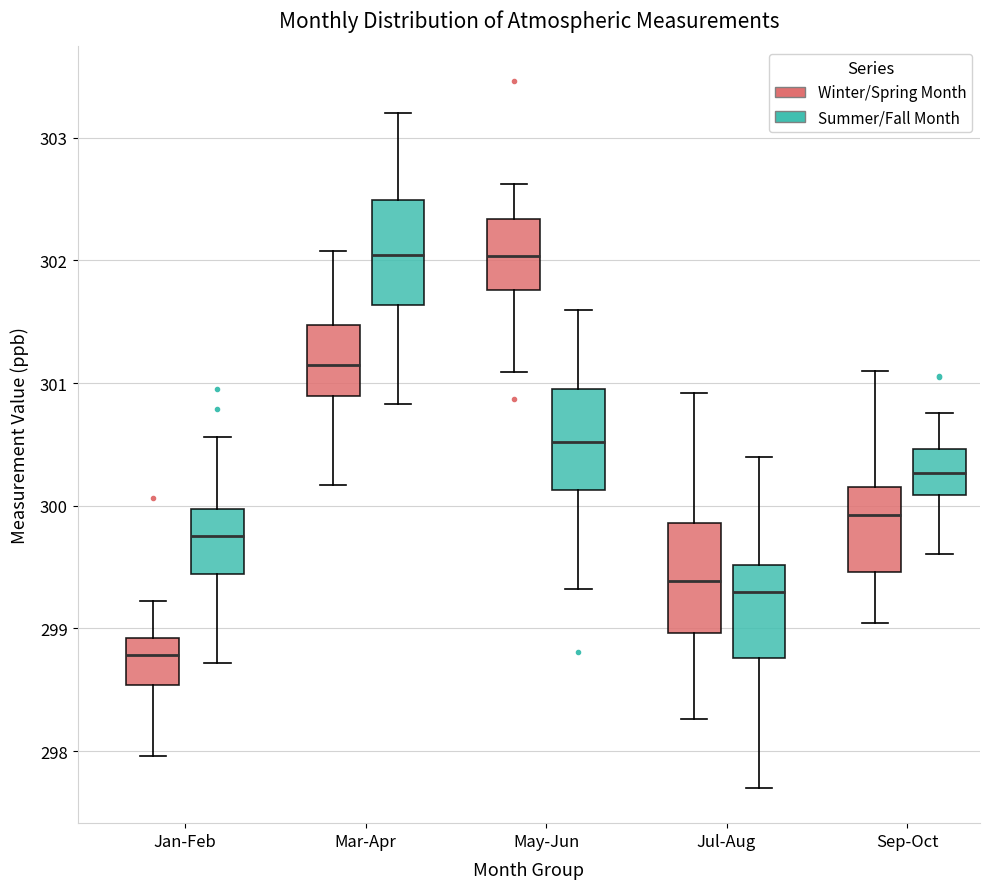

Reading left to right, transcribe this box plot: for each box, give where its median line is, the range the box spans, and where its two whiskers end, as read against the y-axis. The values are not printed on the chart, so give them approximately, as read against the axis.

Jan-Feb (Winter/Spring Month): median 298.8, box 298.5 to 298.9, whiskers 298.0 to 299.2
Jan-Feb (Summer/Fall Month): median 299.8, box 299.4 to 300.0, whiskers 298.7 to 300.6
Mar-Apr (Winter/Spring Month): median 301.2, box 300.9 to 301.5, whiskers 300.2 to 302.1
Mar-Apr (Summer/Fall Month): median 302.0, box 301.6 to 302.5, whiskers 300.8 to 303.2
May-Jun (Winter/Spring Month): median 302.0, box 301.8 to 302.3, whiskers 301.1 to 302.6
May-Jun (Summer/Fall Month): median 300.5, box 300.1 to 301.0, whiskers 299.3 to 301.6
Jul-Aug (Winter/Spring Month): median 299.4, box 299.0 to 299.9, whiskers 298.3 to 300.9
Jul-Aug (Summer/Fall Month): median 299.3, box 298.8 to 299.5, whiskers 297.7 to 300.4
Sep-Oct (Winter/Spring Month): median 299.9, box 299.5 to 300.2, whiskers 299.0 to 301.1
Sep-Oct (Summer/Fall Month): median 300.3, box 300.1 to 300.5, whiskers 299.6 to 300.8